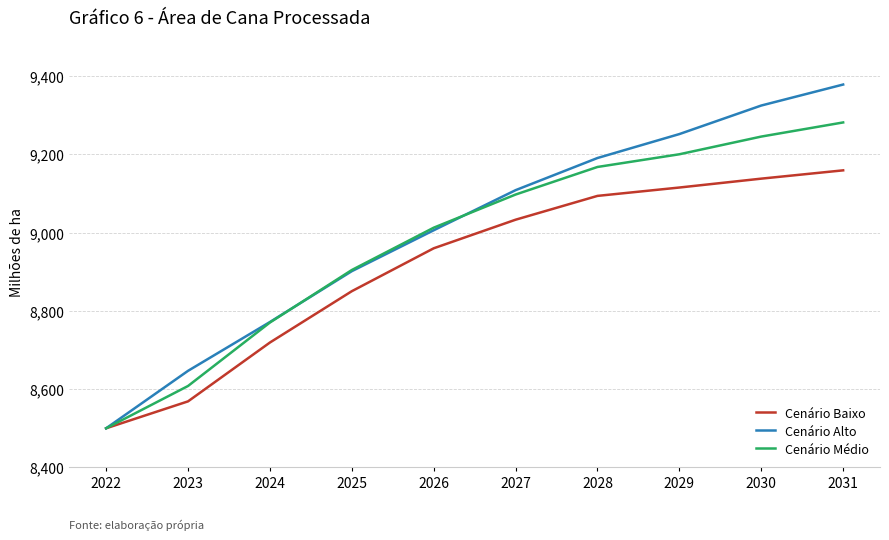

True or false: Cenário Médio has a value of 13663.6 at 2031.

False